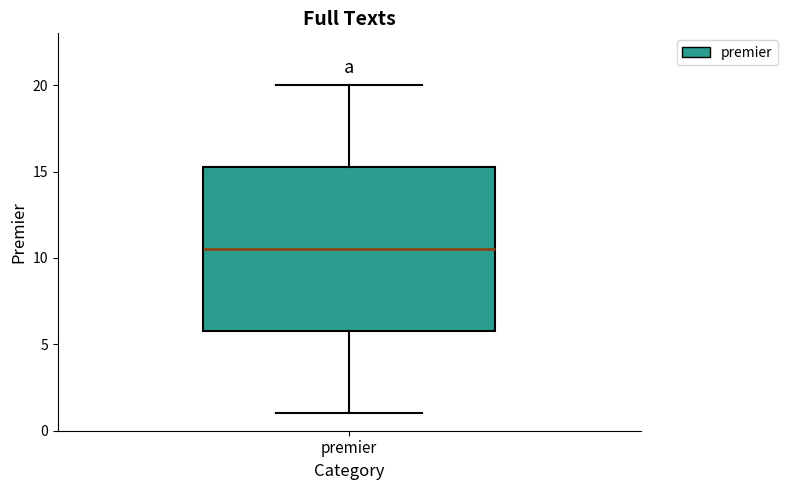

Read this box plot against the y-axis: the position of the median line, the range covered by the box, and the ends of both whiskers. The values are not printed on the chart, so give them approximately, as read against the axis.

median 10.5, box 6.0 to 15.5, whiskers 1.0 to 20.0